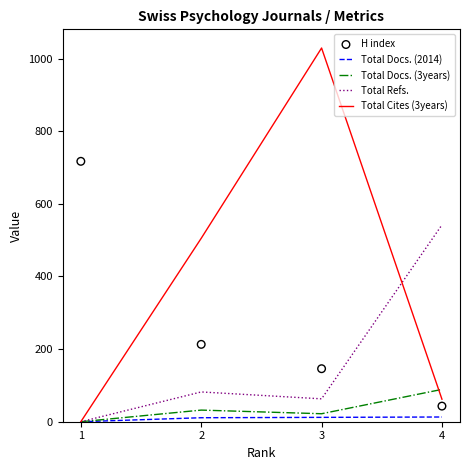

Which series reaches the maximum Y coordinate?

Total Cites (3years)